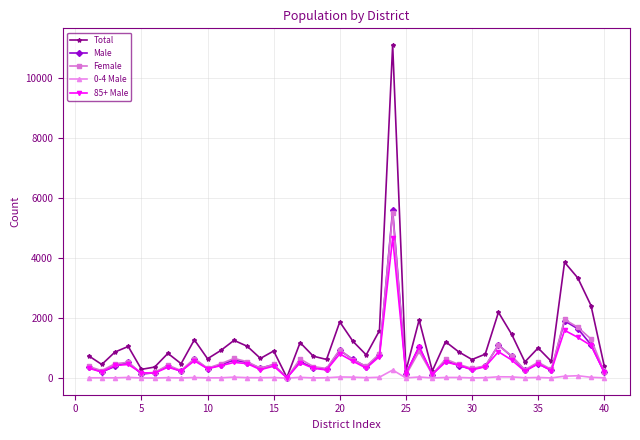

True or false: Male has more than 0 interior local peaks.

True